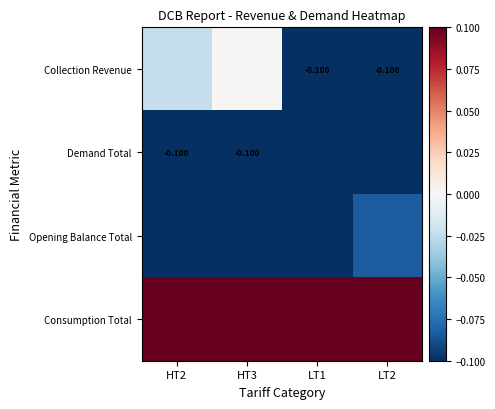

What is the difference between the Collection Revenue values at HT3 and LT2?

0.1